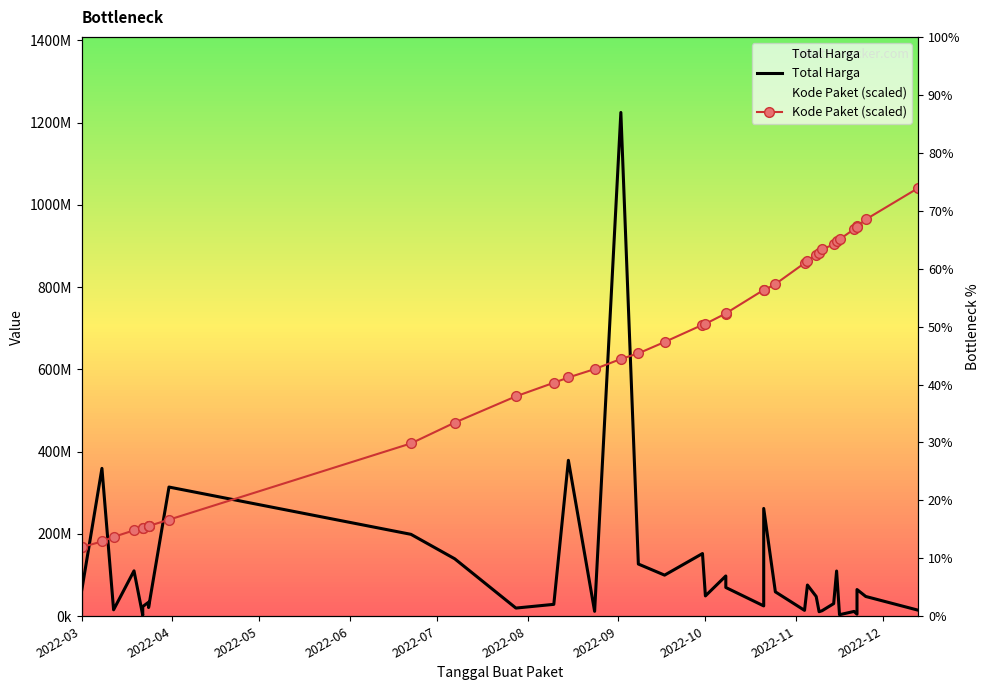

What is the average value of the Total Harga series?

109389879.4